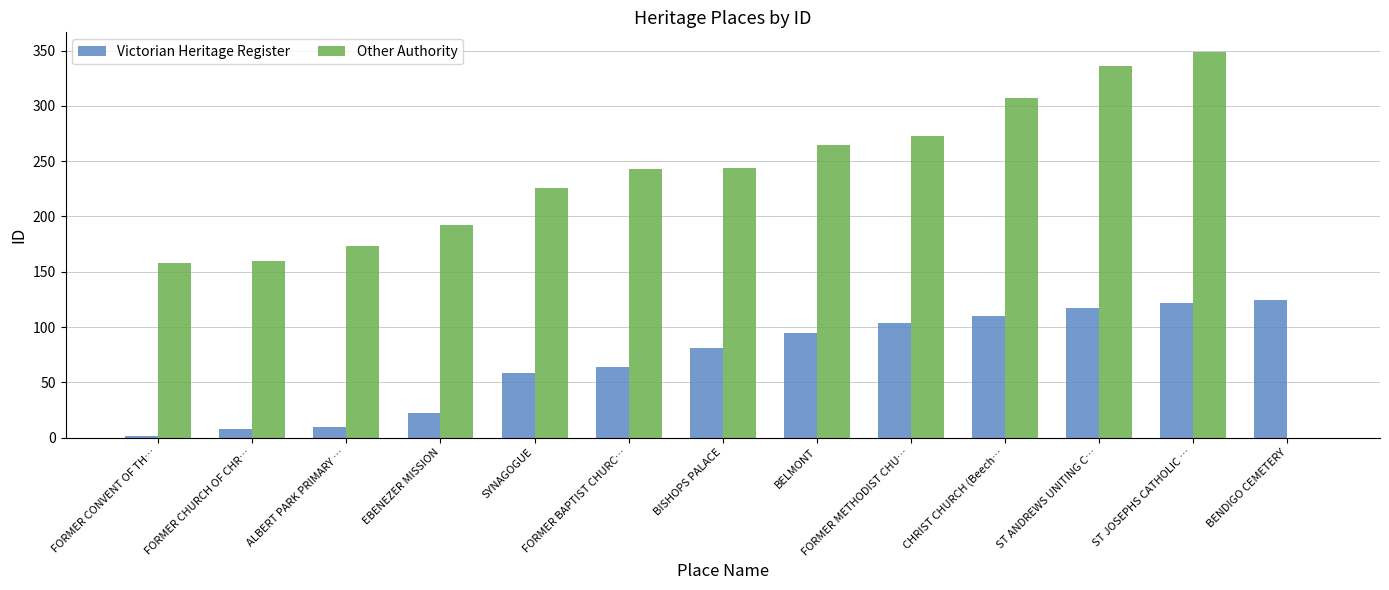

Which series has the widest spread of values?

Other Authority